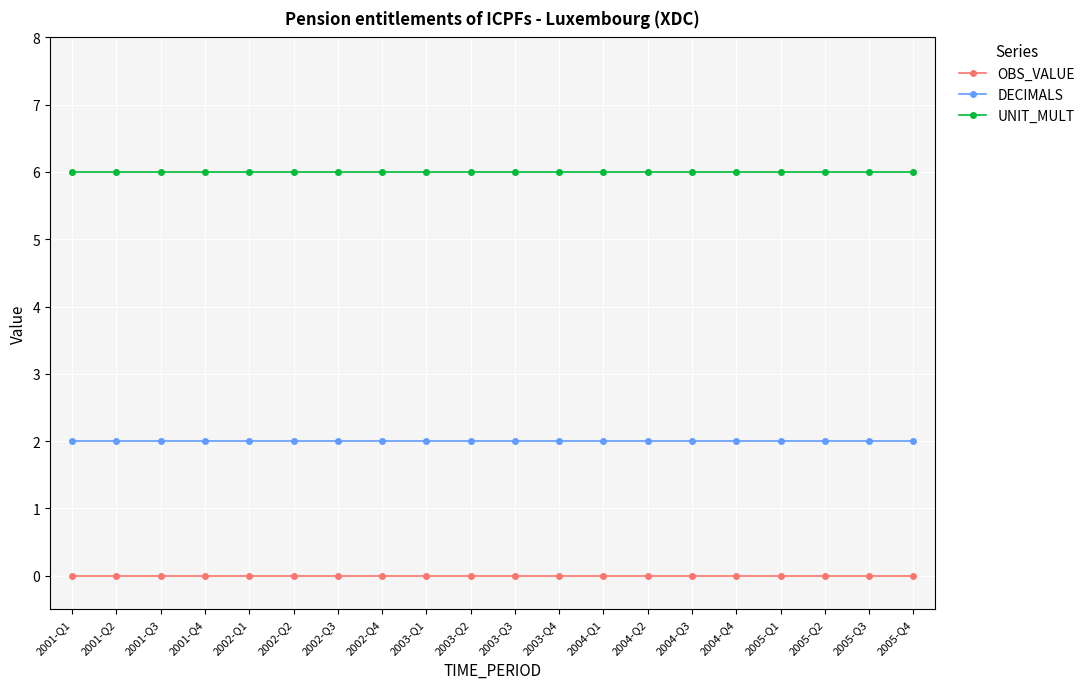

True or false: DECIMALS has a value of 1 at 2001-Q2.

False